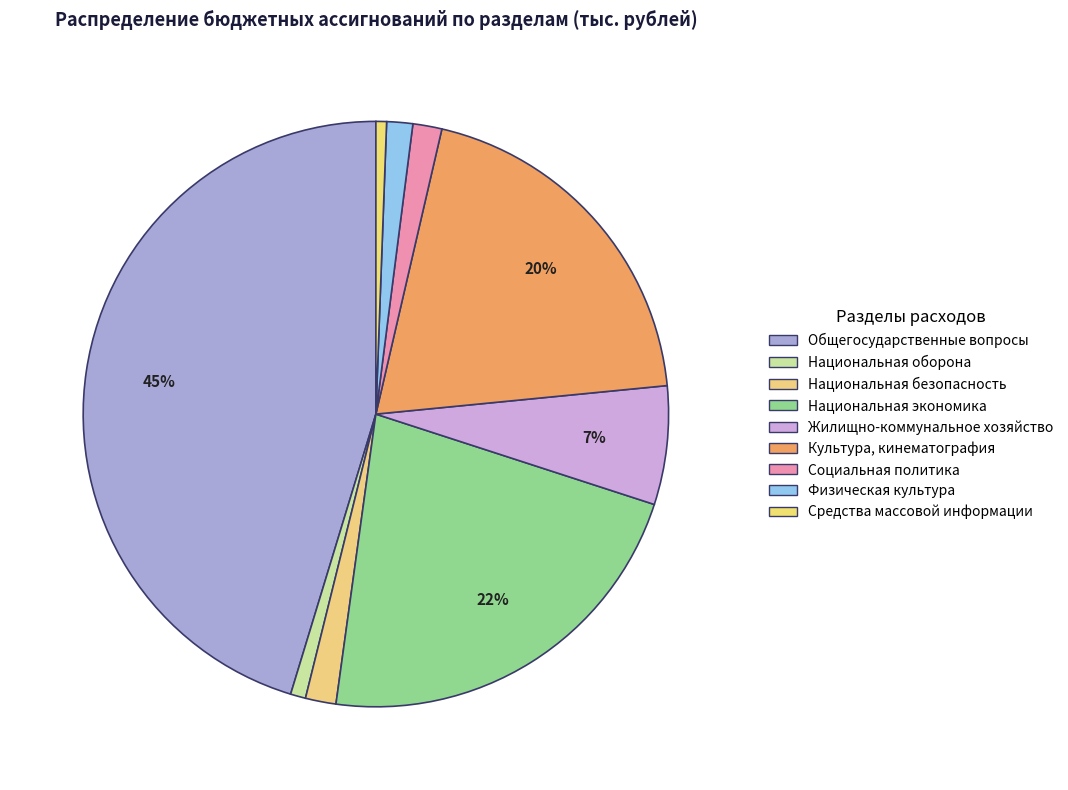

Is there a majority slice in this chart?

No